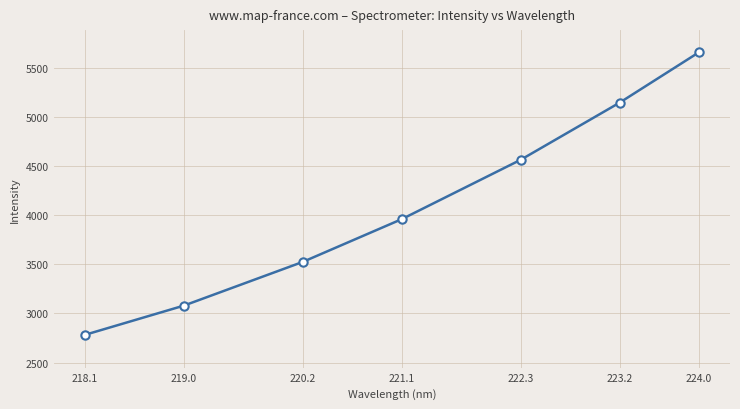

Does the chart display data point markers on the line(s)?

Yes